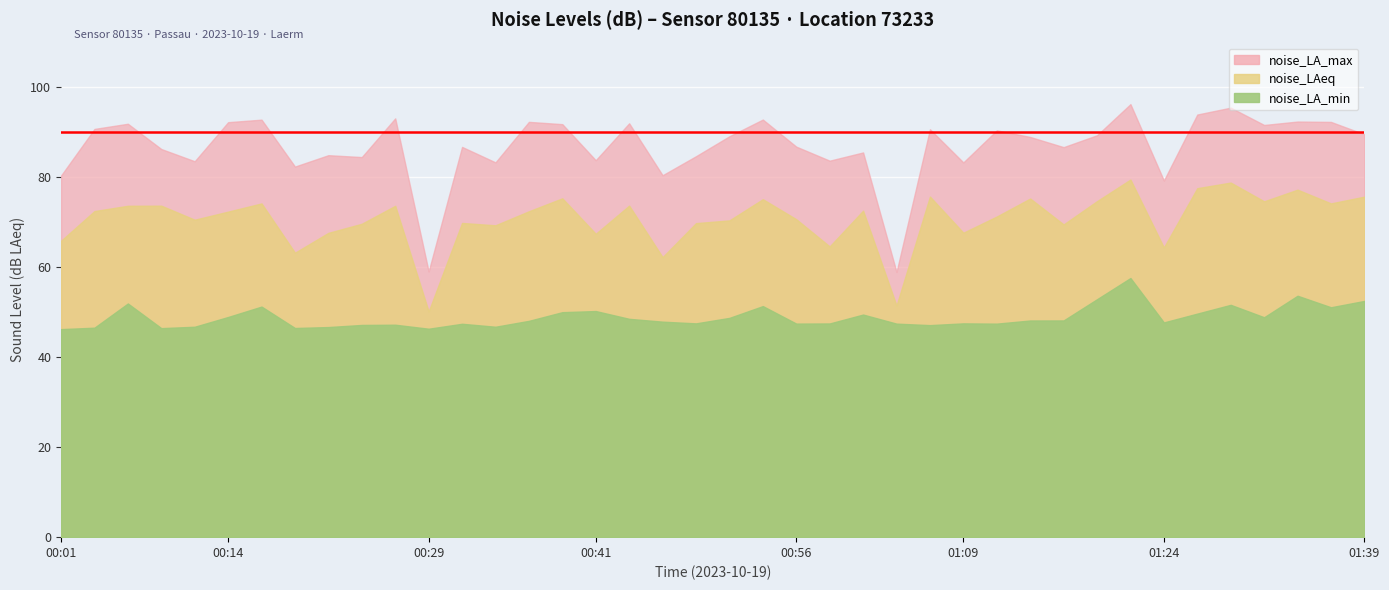

Where does the noise_LAeq series first go above 72?

00:04